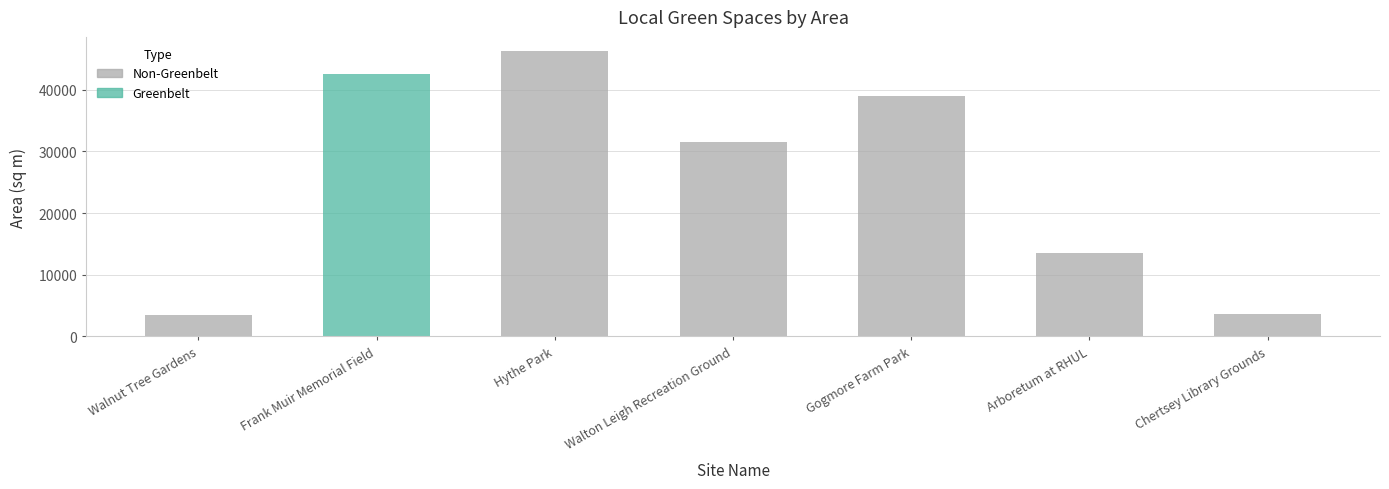

Which category has the lowest value across all series?

Walnut Tree Gardens